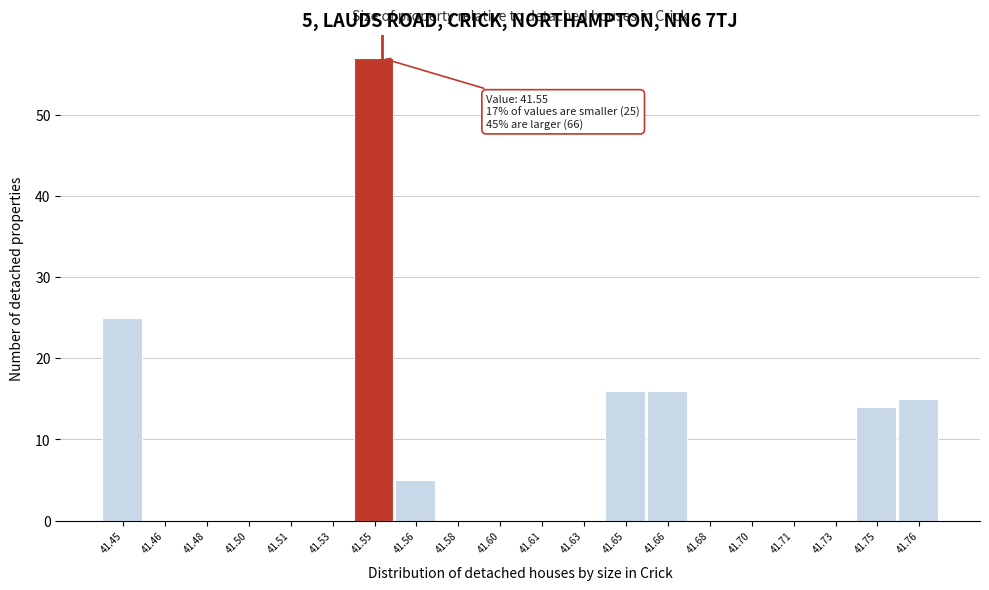

Reading left to right, what are all the values shown in this chart?

41.45=25	41.46=0	41.48=0	41.50=0	41.51=0	41.53=0	41.55=57	41.56=5	41.58=0	41.60=0	41.61=0	41.63=0	41.65=16	41.66=16	41.68=0	41.70=0	41.71=0	41.73=0	41.75=14	41.76=15